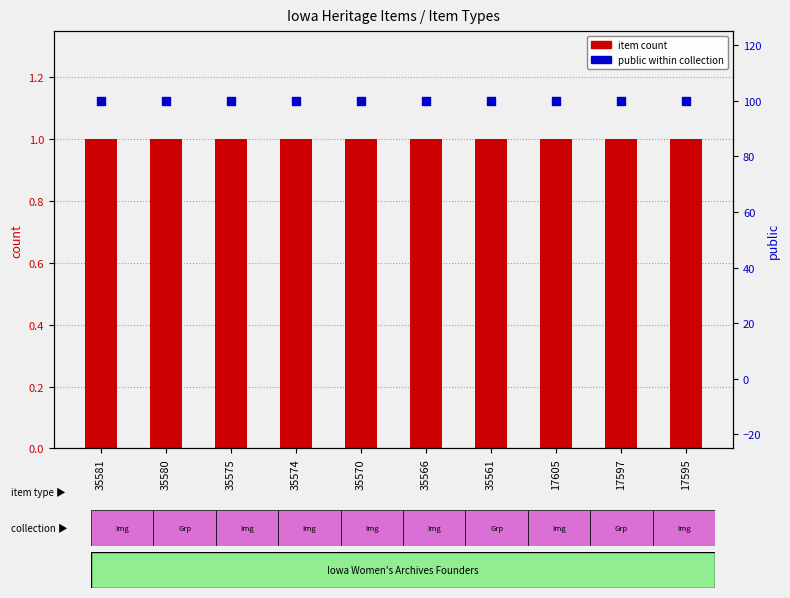

Which series has the largest Y range (max minus min)?

item count